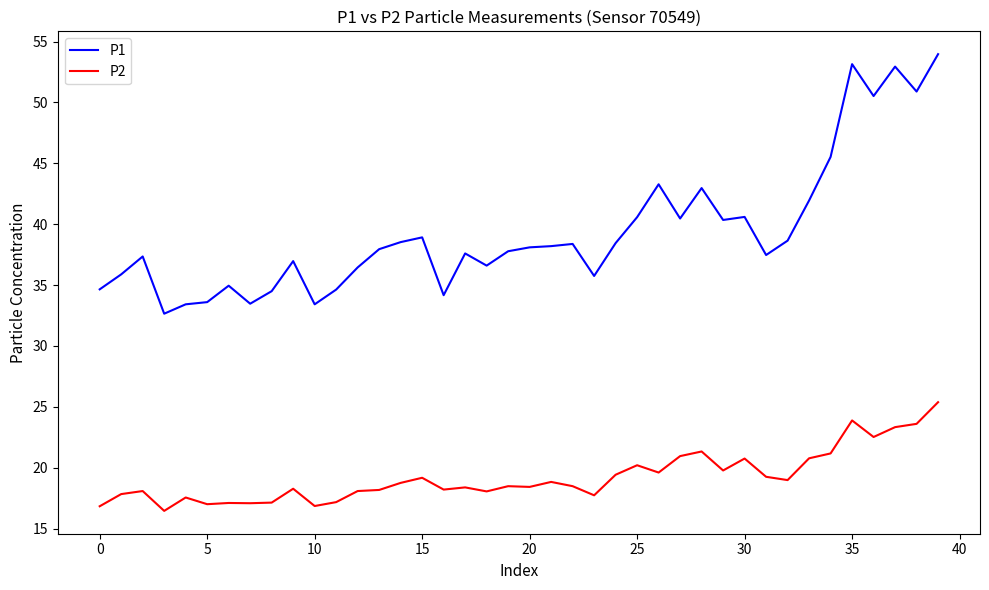

What is the difference between the maximum and minimum values in the P2 series?

8.9